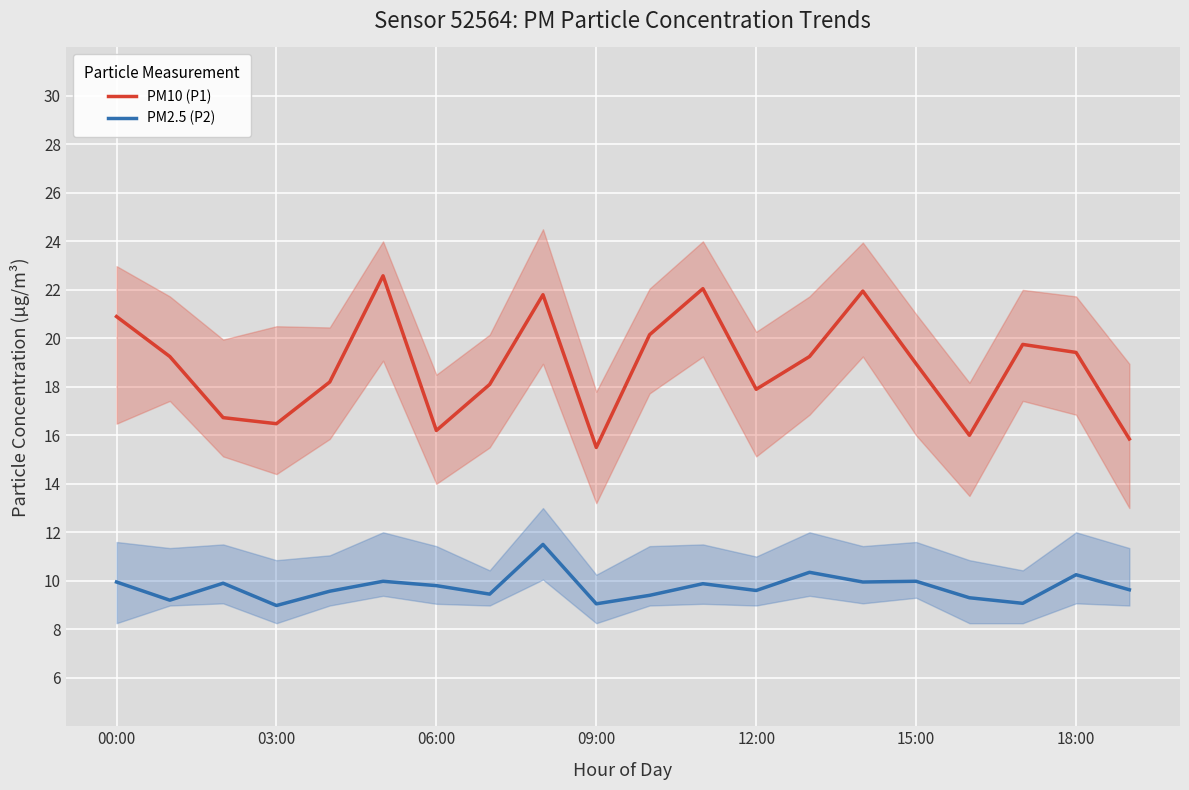

Is it true that PM2.5 (P2) equals 9.9 at 00:00?

True